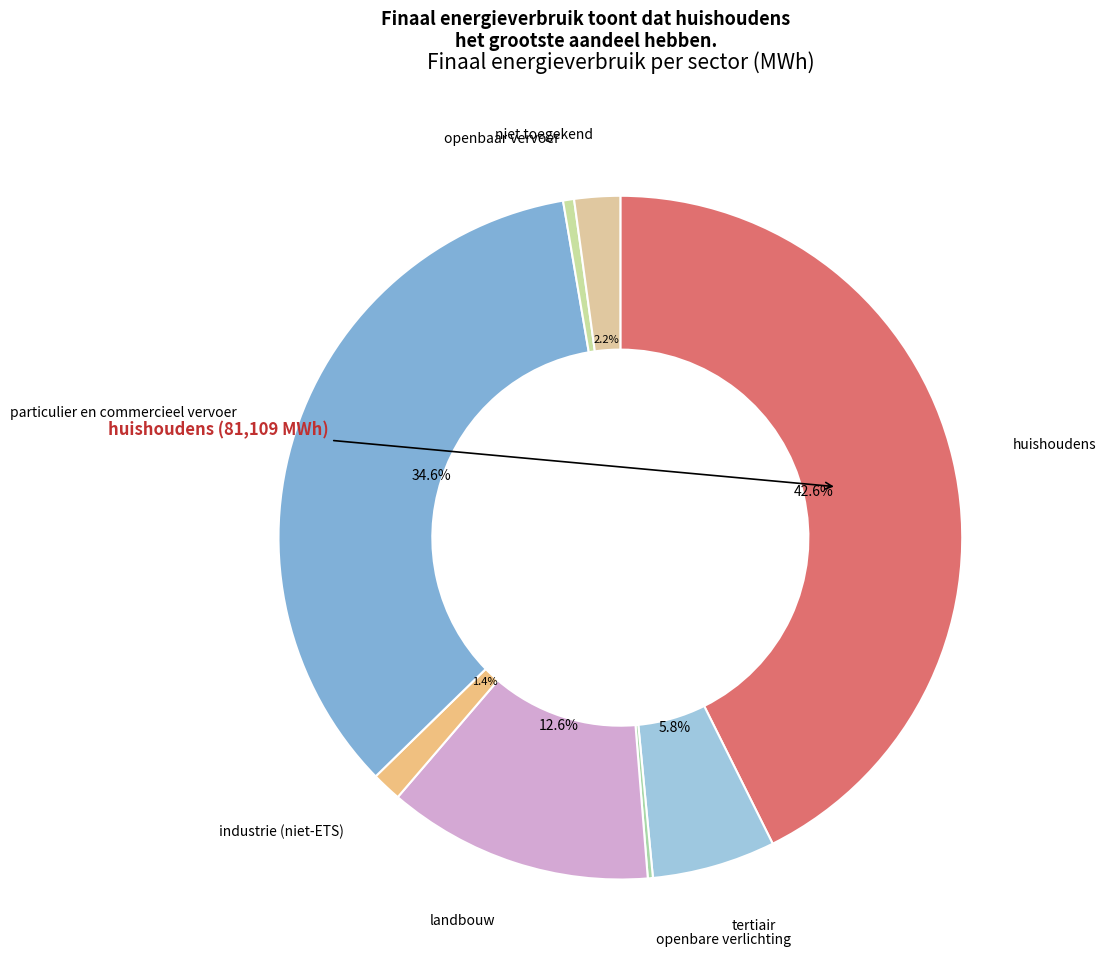

How many slices are in this pie chart?

8